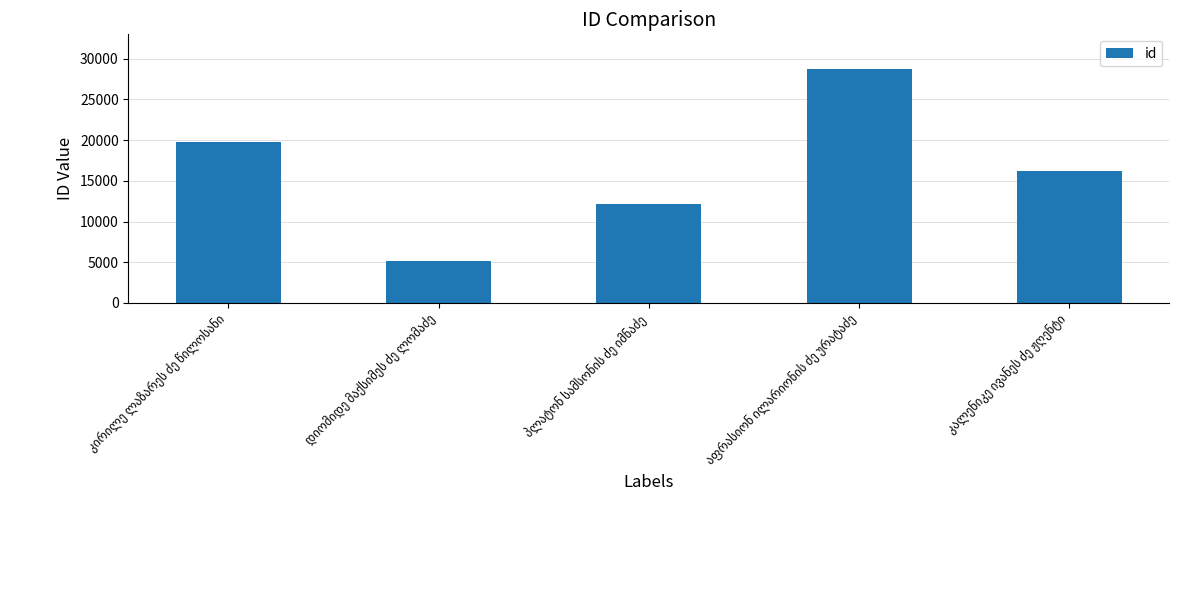

What is the difference between the maximum and minimum values?

23488